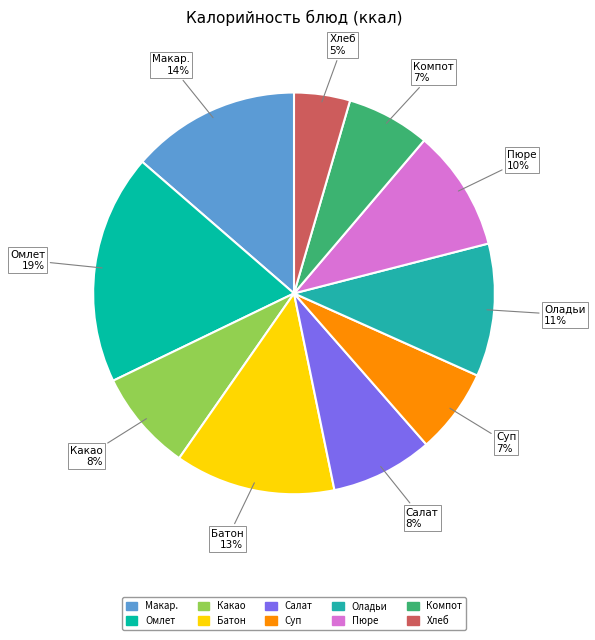

Rank the categories by value from lowest to highest.

Хлеб ржаной, Компот из кураги, Суп картофельный с рисом, Какао с молоком, Салат из свеклы отварной, Пюре картофельное, Оладьи из печени с соусом, Батон, Макаронные изделия отварные с сыром, Омлет натуральный